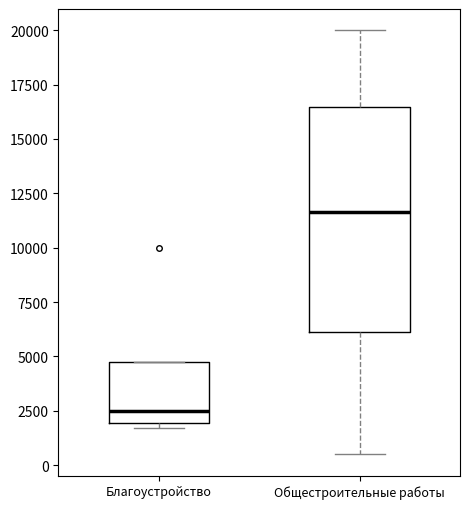

Reading left to right, read every box against the y-axis: the position of its median line, the range the box covers, and the ends of its whiskers. The values are not printed on the chart, so give them approximately, as read against the axis.

Благоустройство: median 2500, box 2000 to 5000, whiskers 1500 to 5000
Общестроительные работы: median 11500, box 6000 to 16500, whiskers 500 to 20000